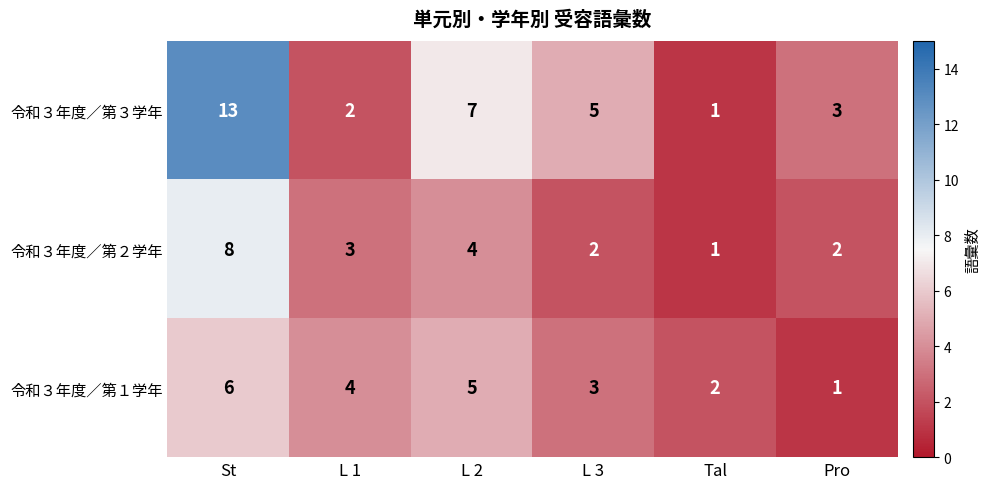

Rank the series at L 2 from highest to lowest value.

令和３年度／第３学年, 令和３年度／第１学年, 令和３年度／第２学年